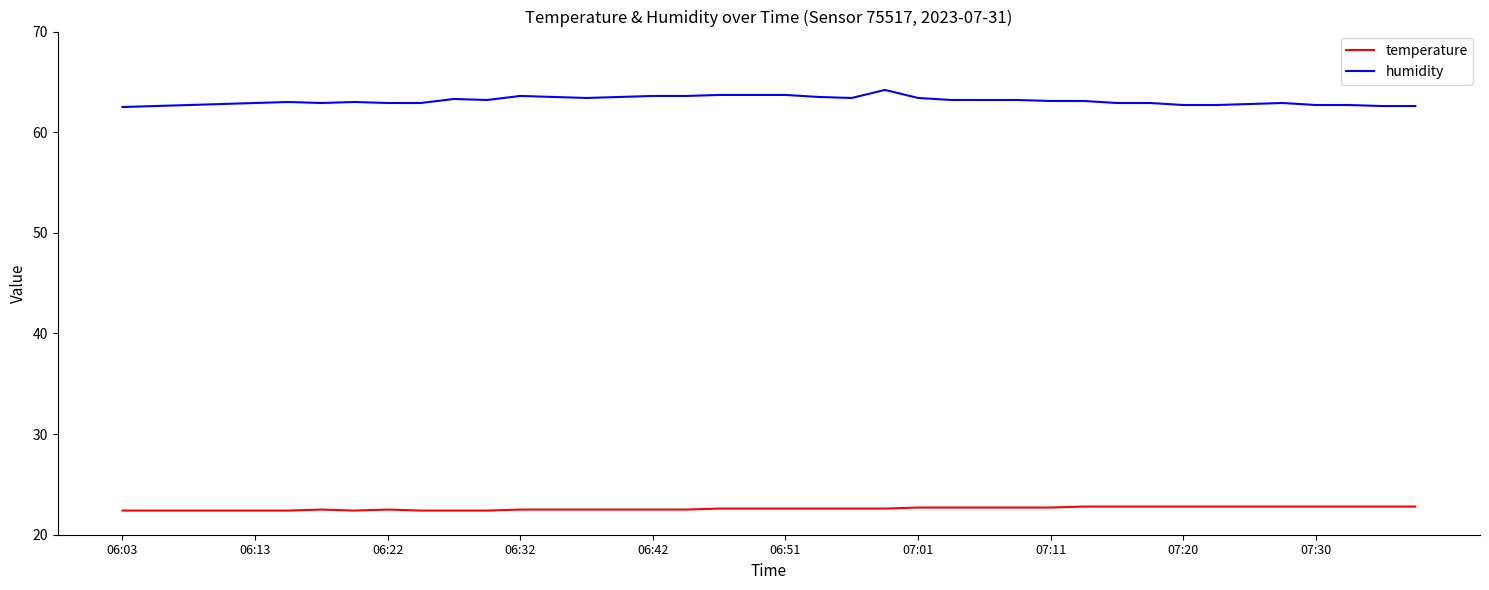

Which series has the largest total across all categories?

humidity